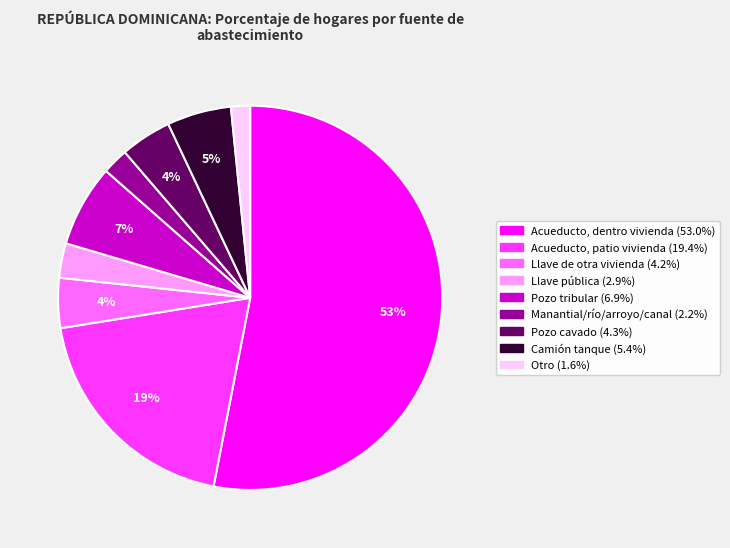

Is there any slice that represents more than half of the pie?

Yes